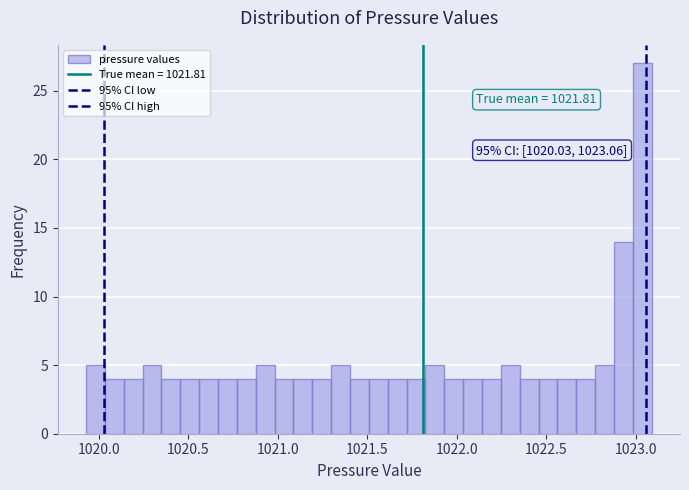

Around what value on the x-axis is the tallest bar? Give the approximate position of its centre, as read against the axis.

1023.05